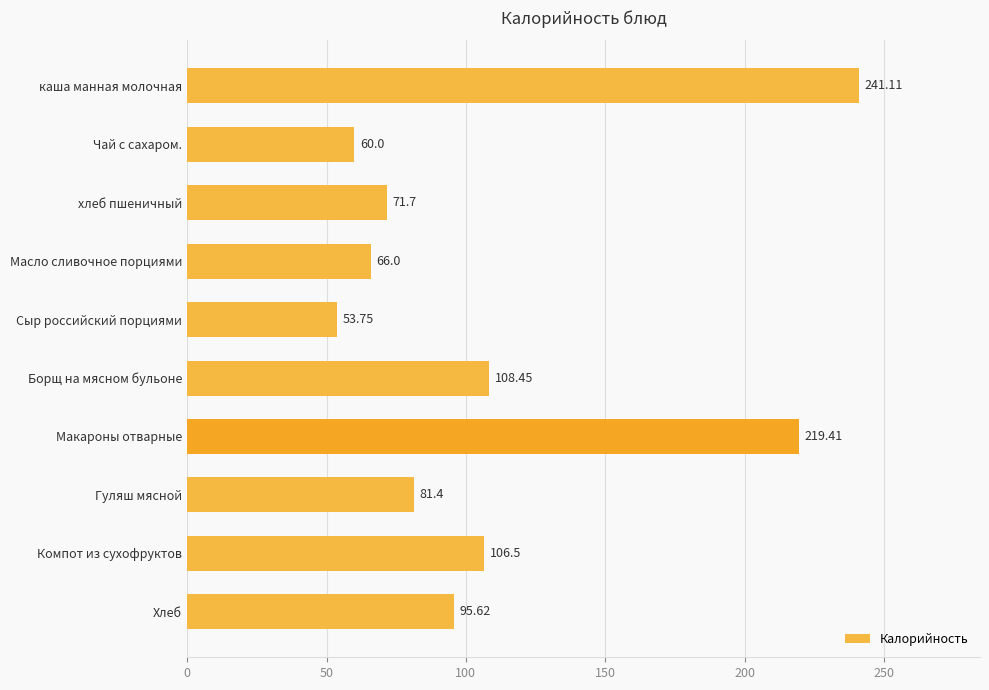

What is the smallest value displayed?

53.8